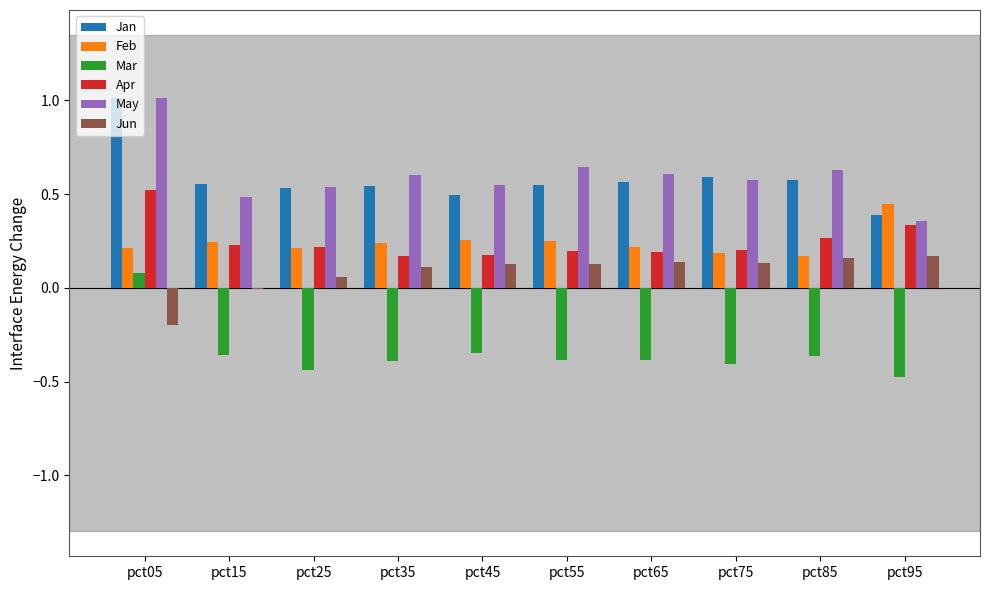

How many Mar values are between 0 and 1?

1